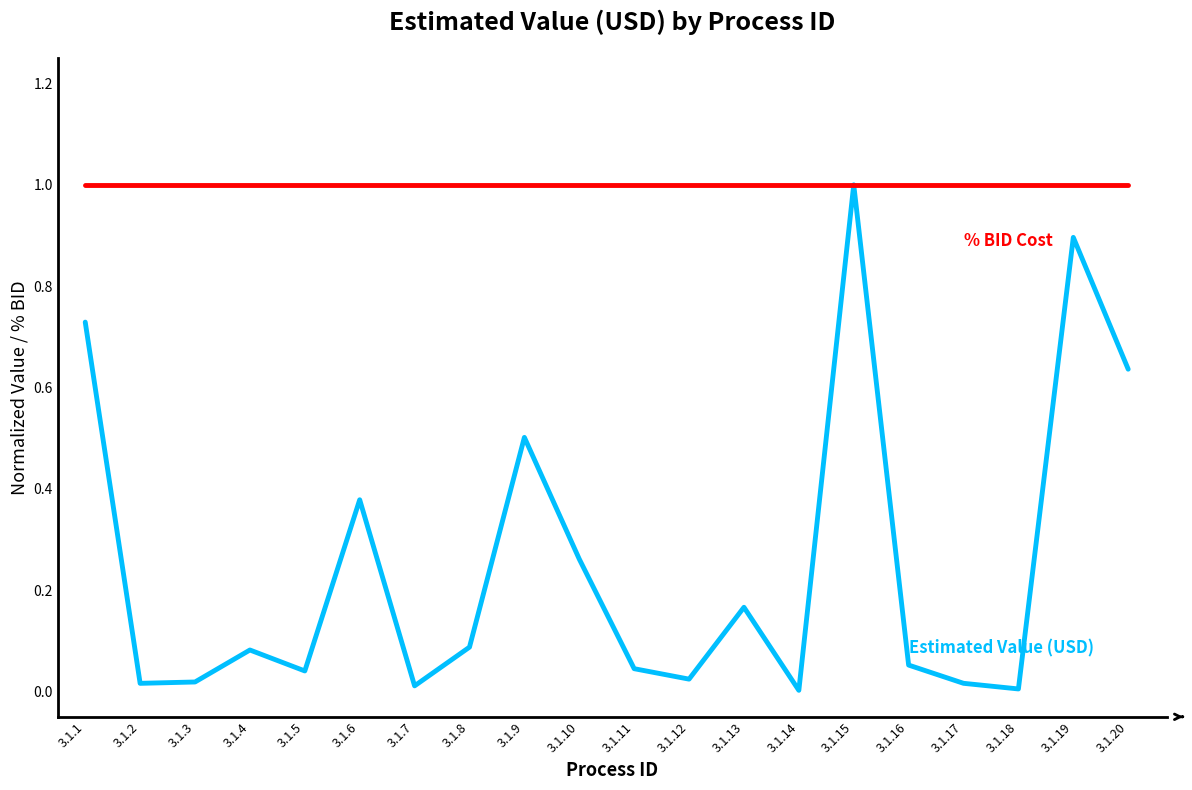

What is the difference between the highest and lowest values at 3.1.9?

0.5